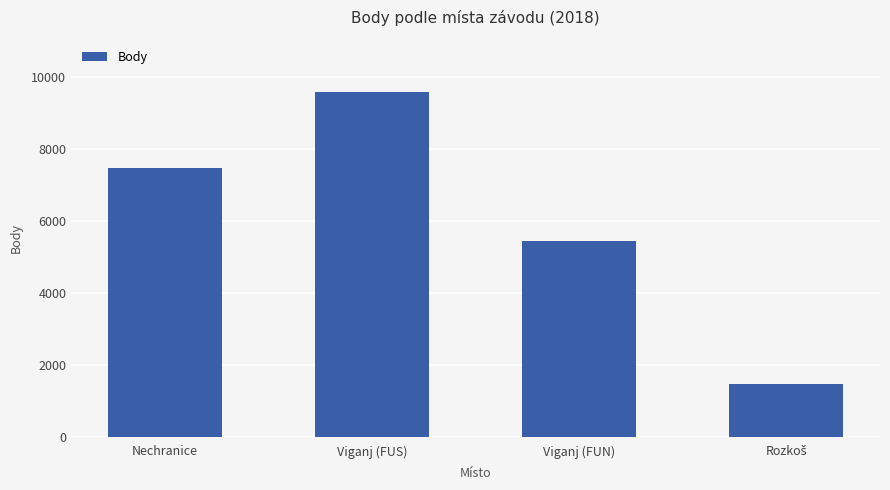

What is the approximate value at Viganj (FUN), to the nearest 10?

5440